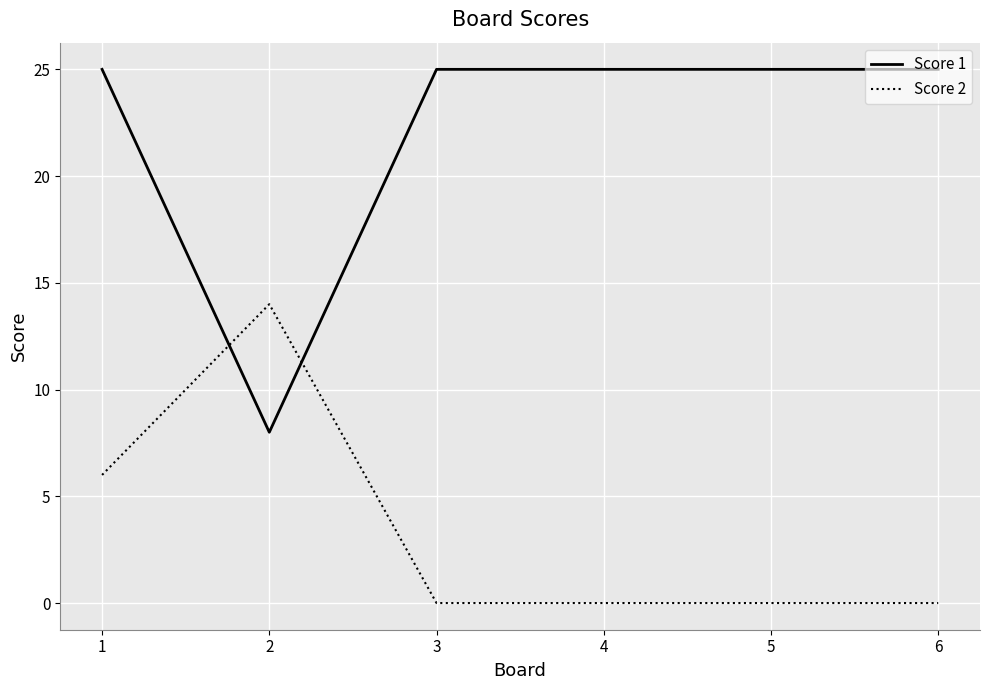

At how many categories does at least one series exceed 10?

6